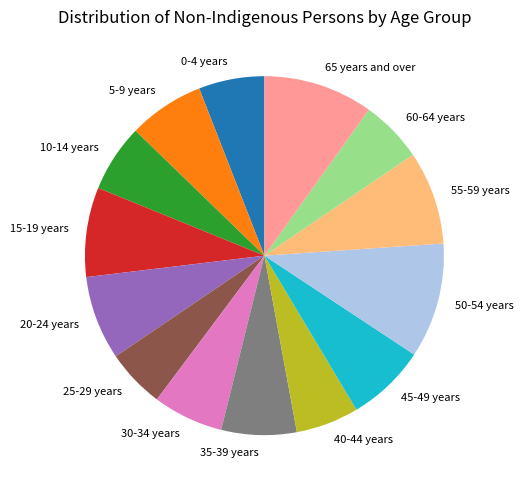

Which has a higher value, 45-49 years or 50-54 years?

50-54 years